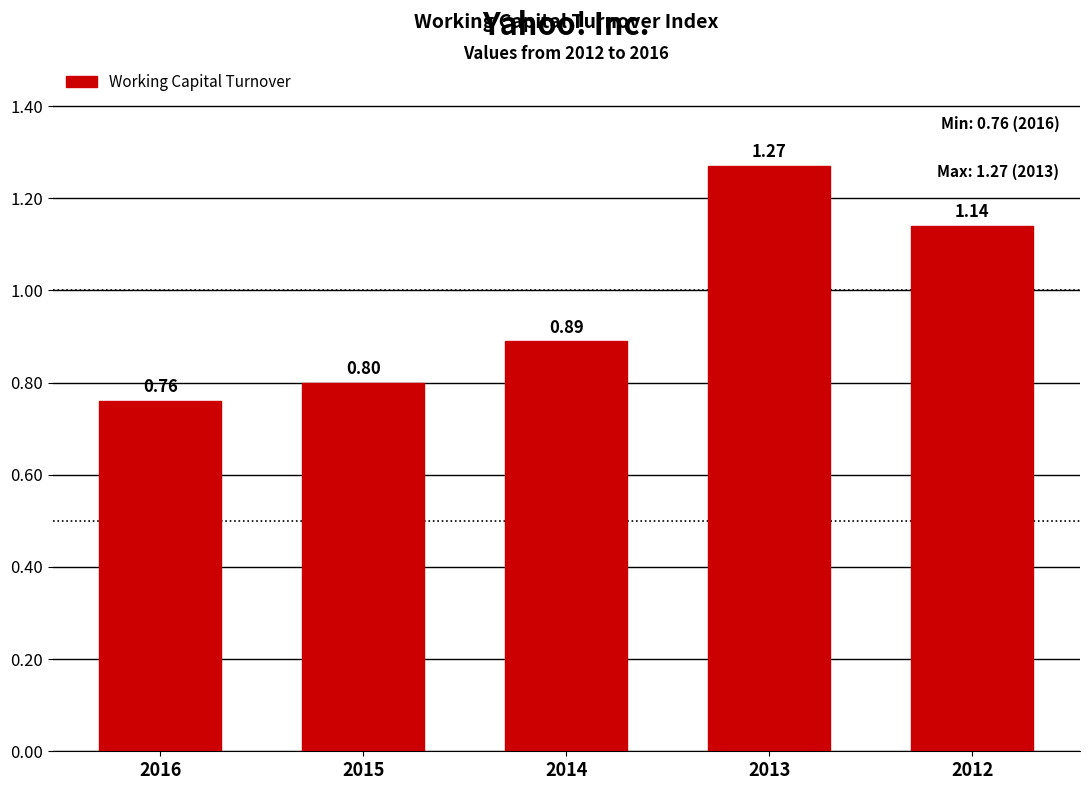

List the labels in order of value, largest first.

2013, 2012, 2014, 2015, 2016